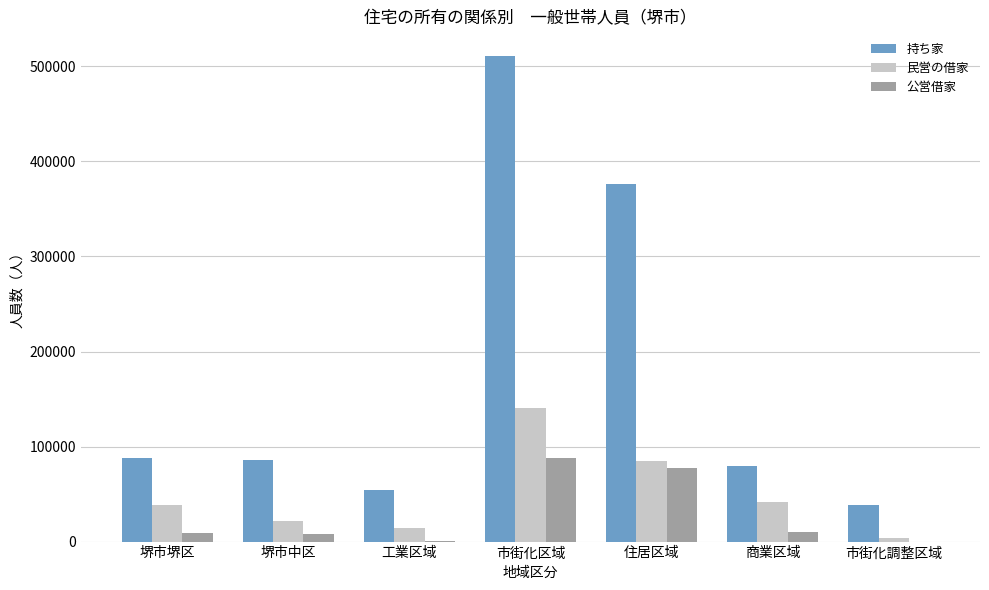

Read the 民営の借家 value at 市街化区域.

140481